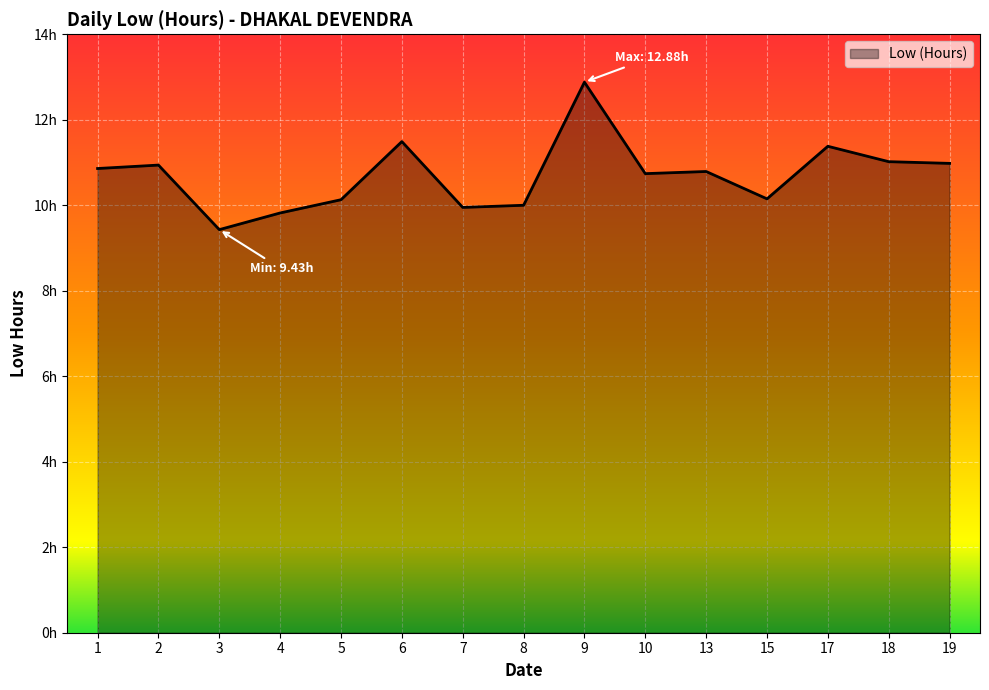

What is the change in value from 10 to 15?

-0.6